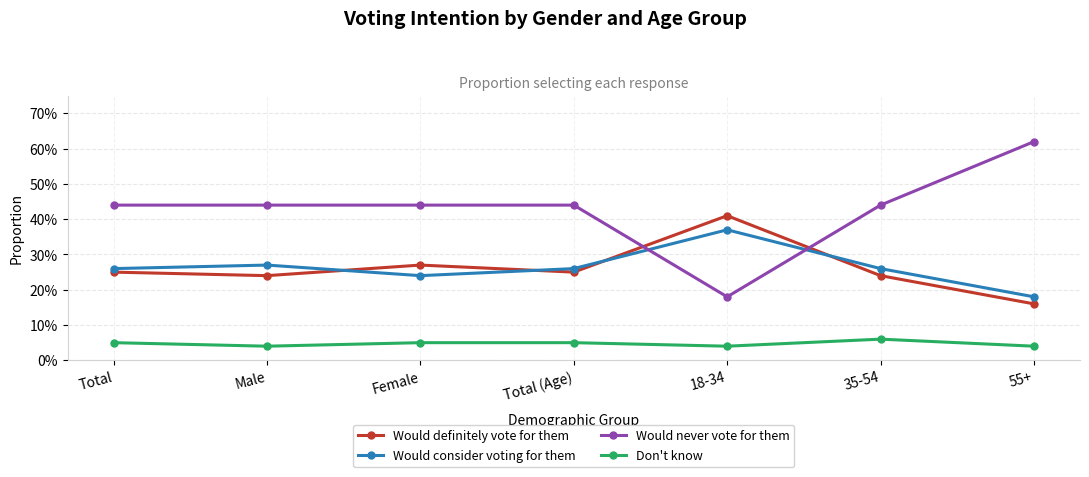

What is the average value of the Would definitely vote for them series?

0.3